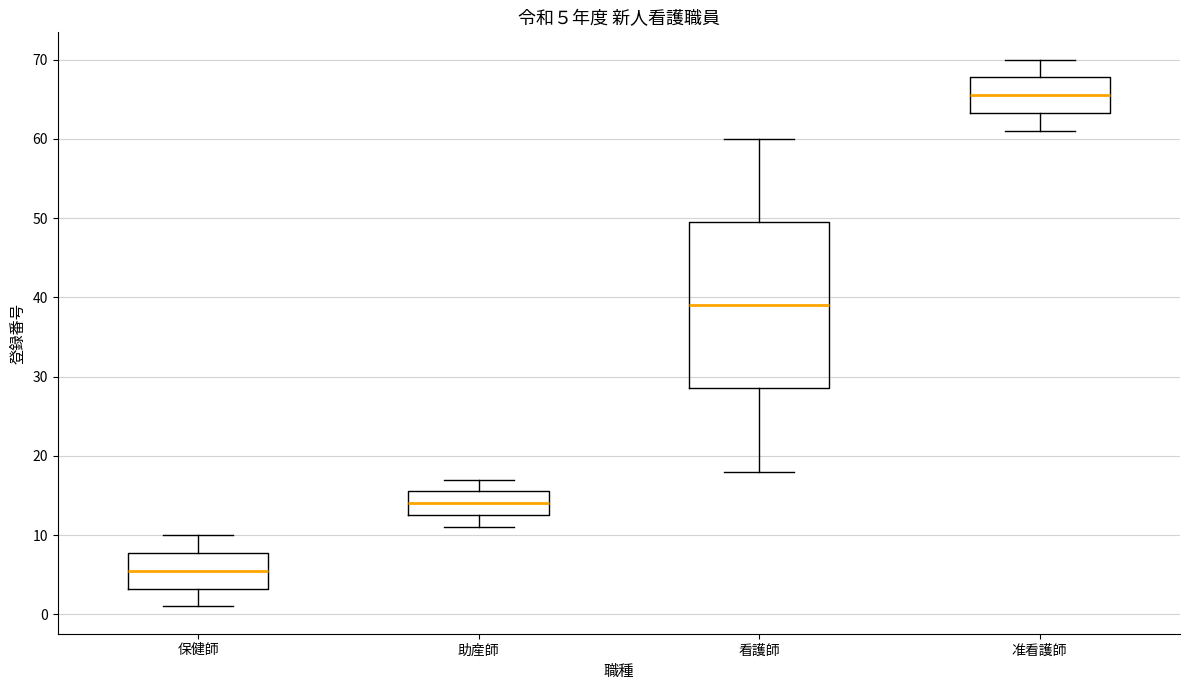

Which box's median line is the highest?

准看護師